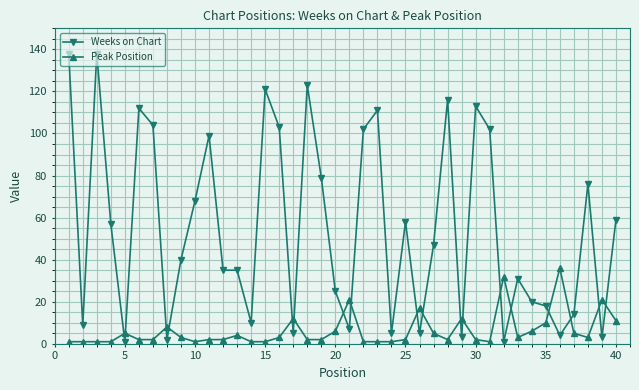

Which series has the widest spread of values?

Weeks on Chart